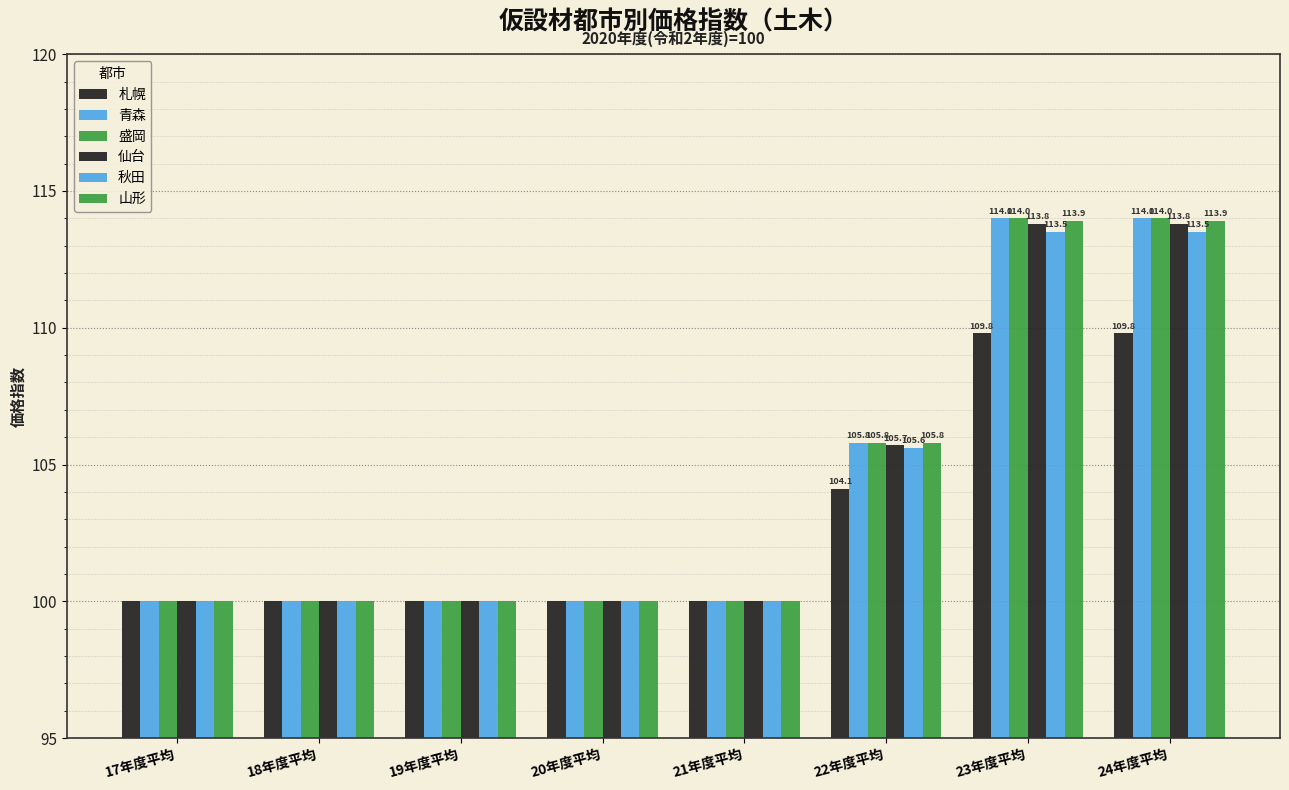

How many bars are there in total?

48